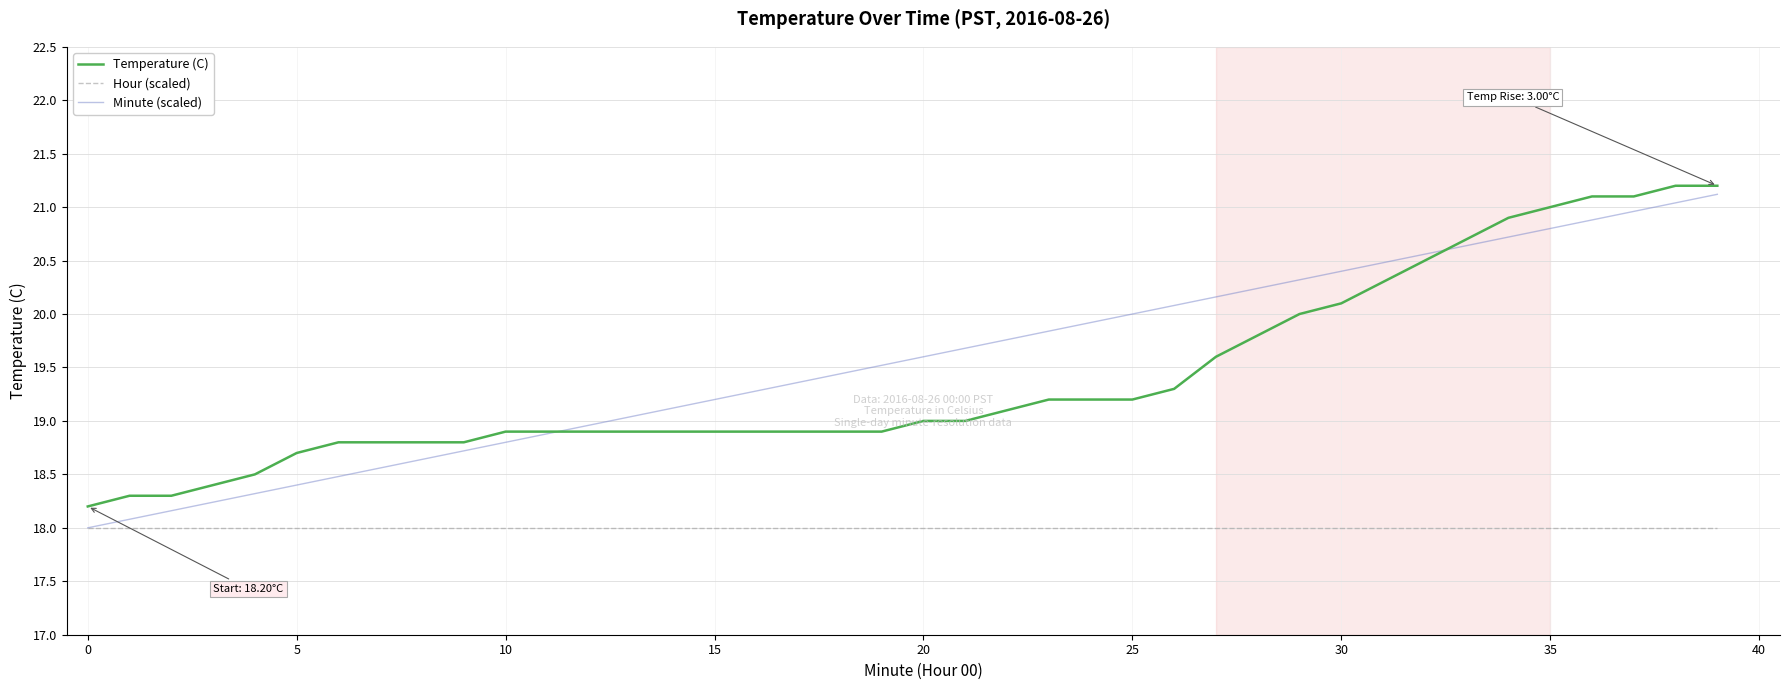

How many lines are shown in the chart?

3